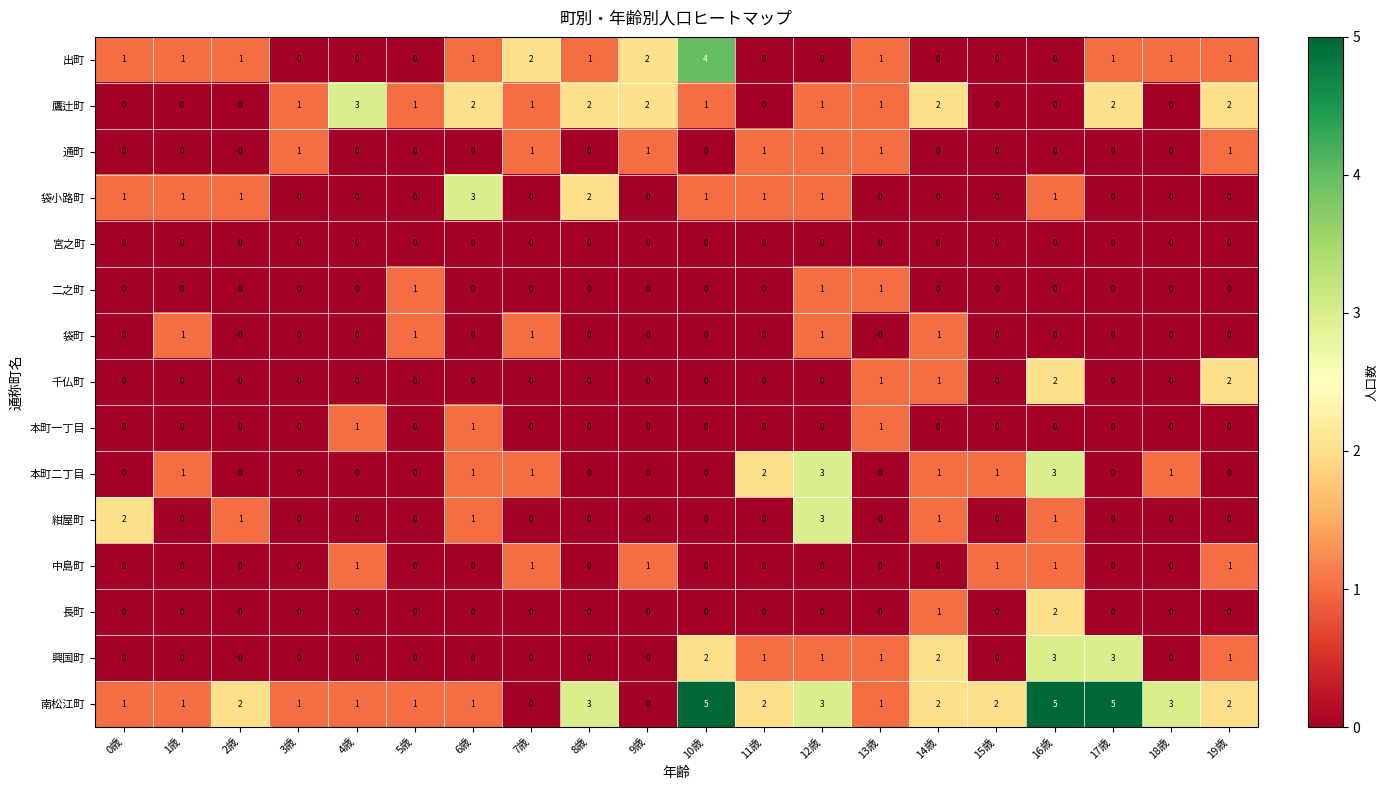

Which series has the largest total across all categories?

南松江町